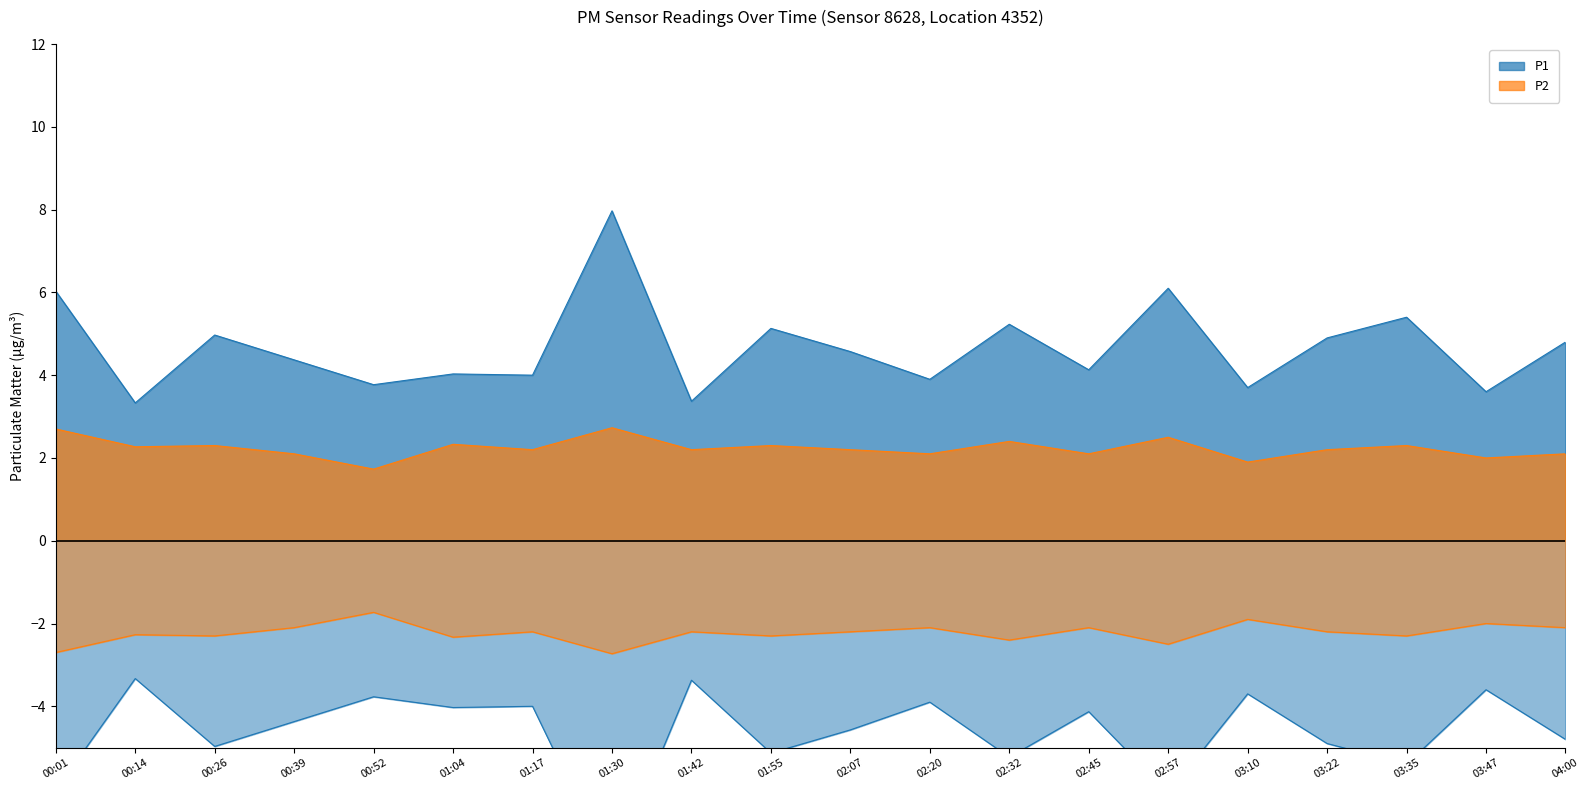

At which category does P2 reach its first local peak?

00:26